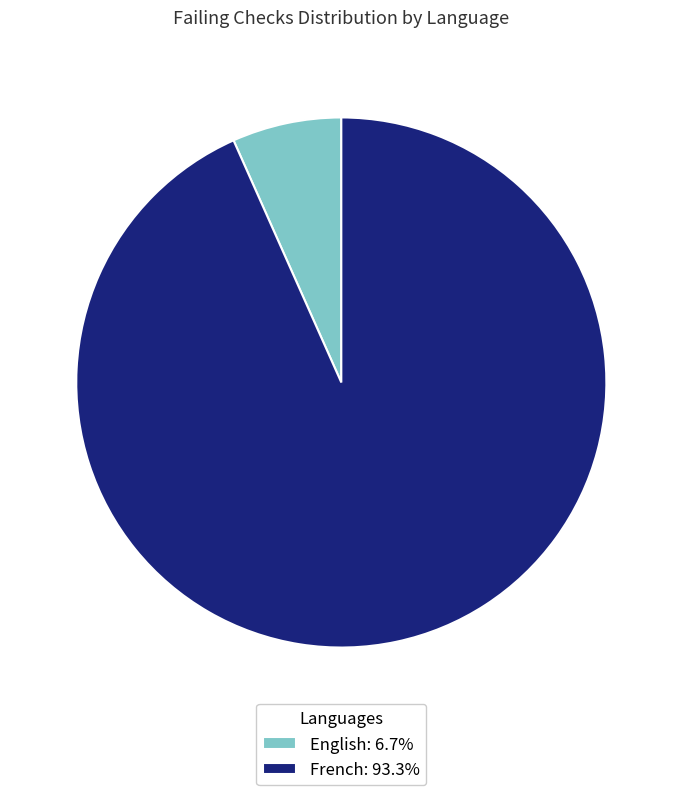

Do English: 6.7% and French: 93.3% together represent more than half of the pie?

Yes